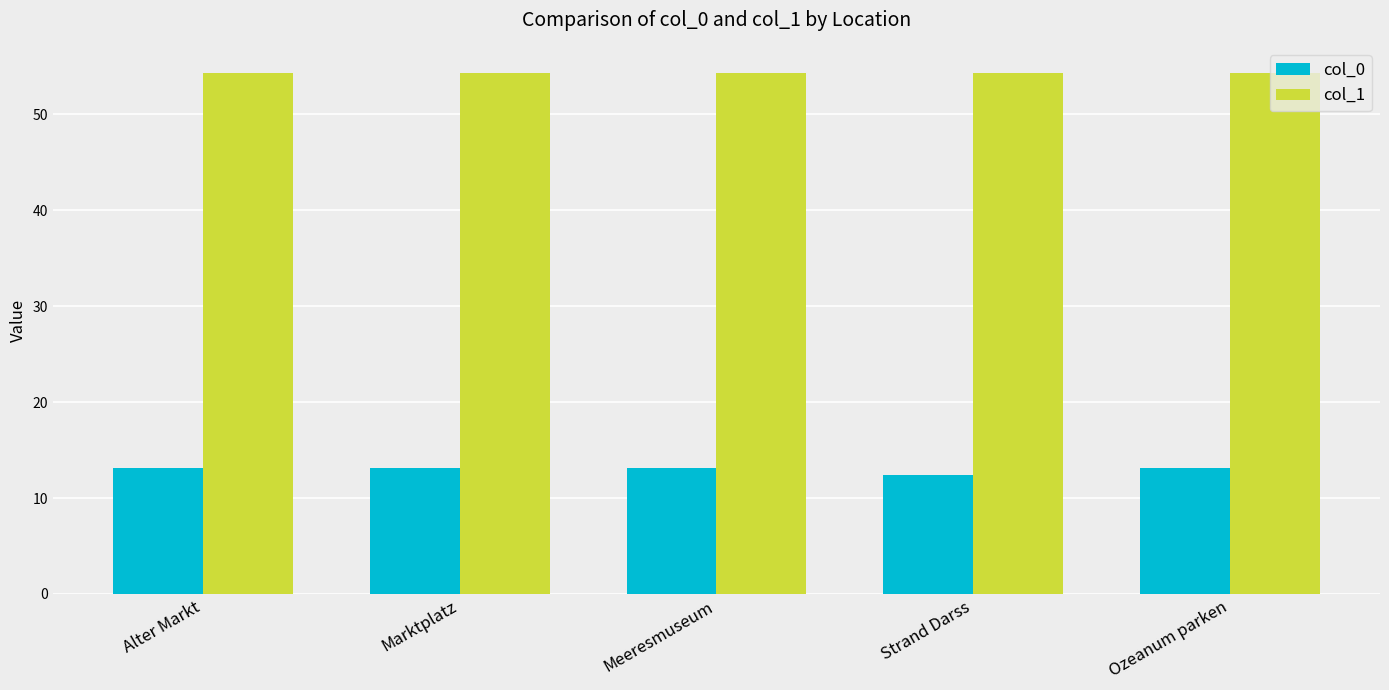

Rank the series at Marktplatz from lowest to highest value.

col_0, col_1